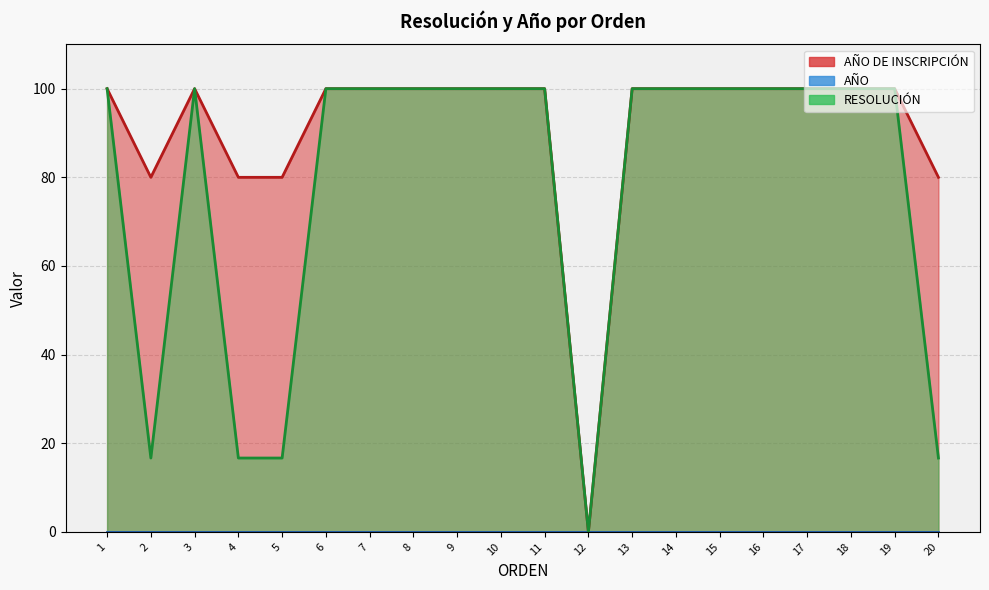

At which category does RESOLUCIÓN reach its first local valley?

2